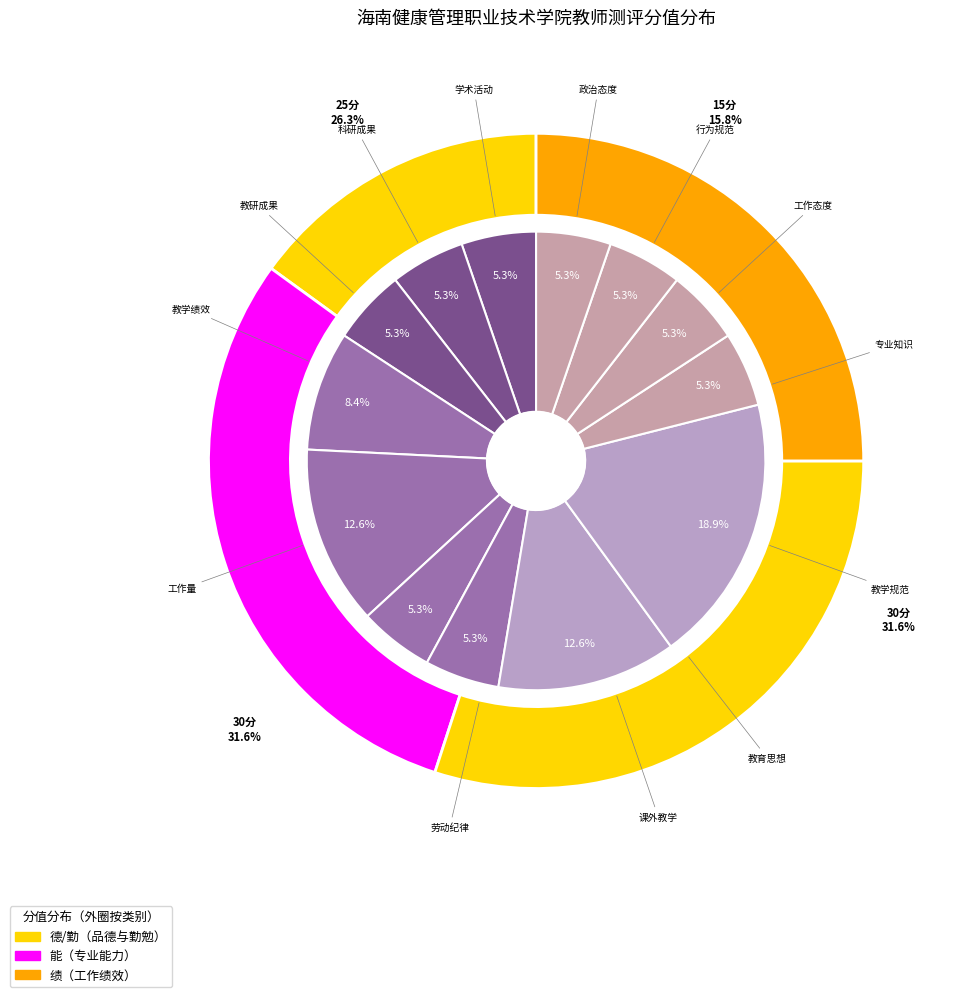

Combined, what portion of the pie is 工作态度 and 行为规范?

10.5%